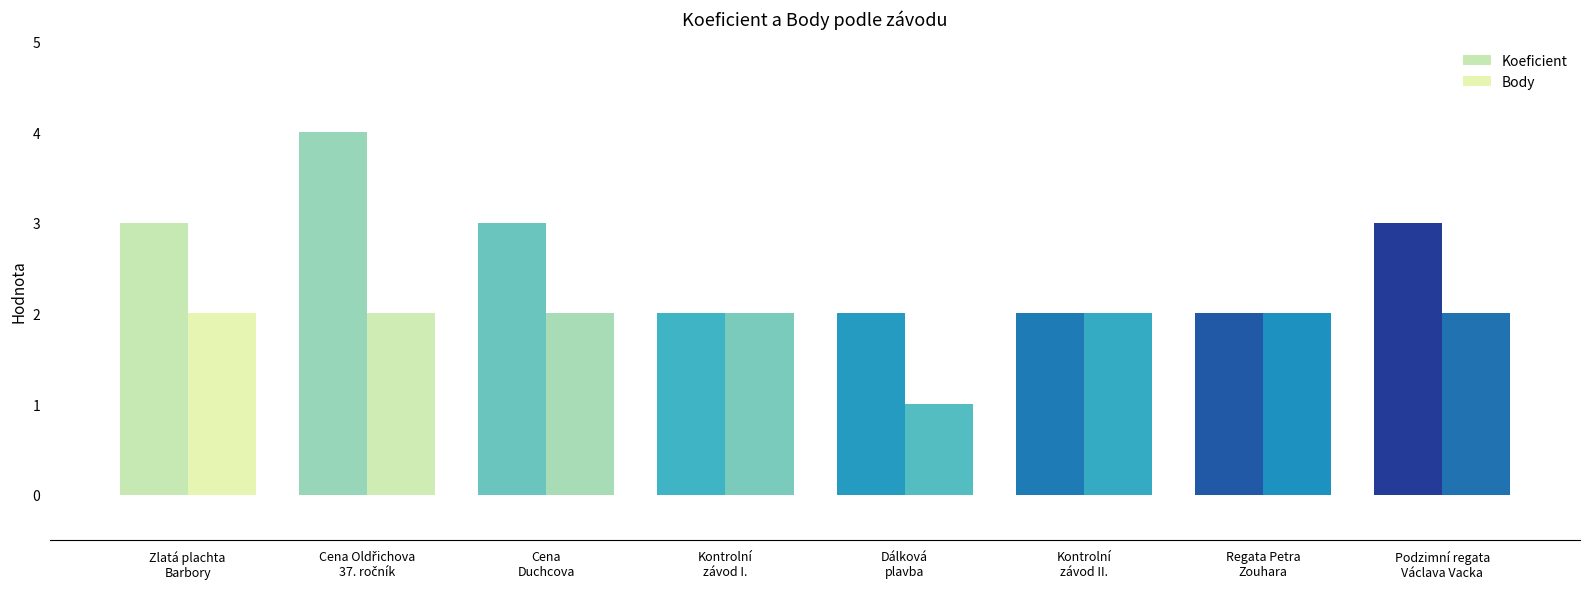

What is the label of the 7th bar from the left?

Regata Petra
Zouhara